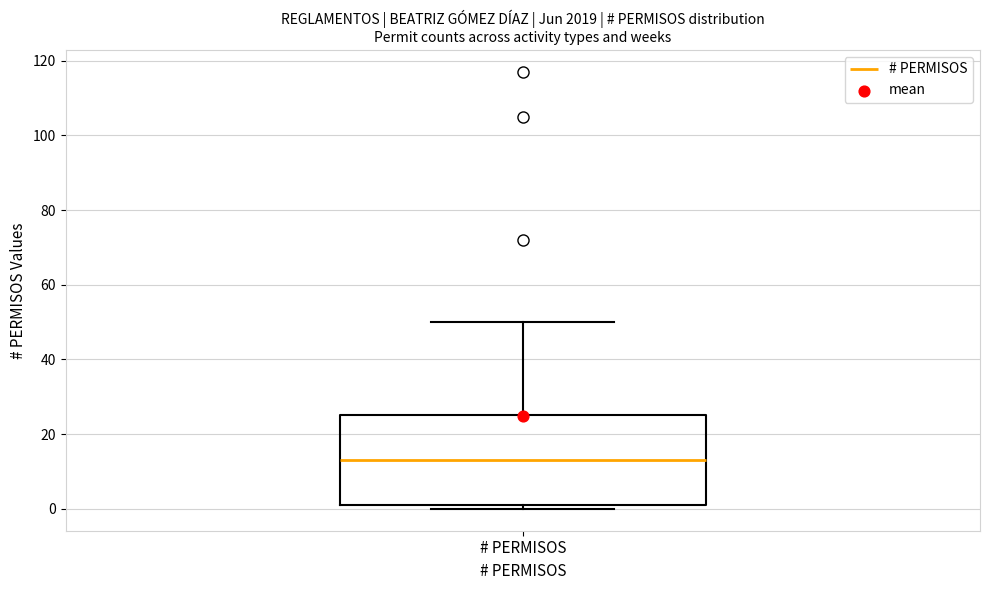

Transcribe this box plot: give where the median line is, the range the box spans, and where the two whiskers end, as read against the y-axis. The values are not printed on the chart, so give them approximately, as read against the axis.

median 14, box 2 to 26, whiskers 0 to 50